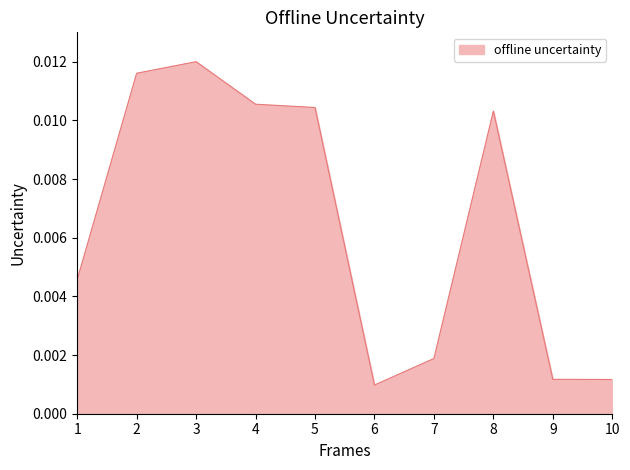

Which has a higher value, 7 or 10?

7